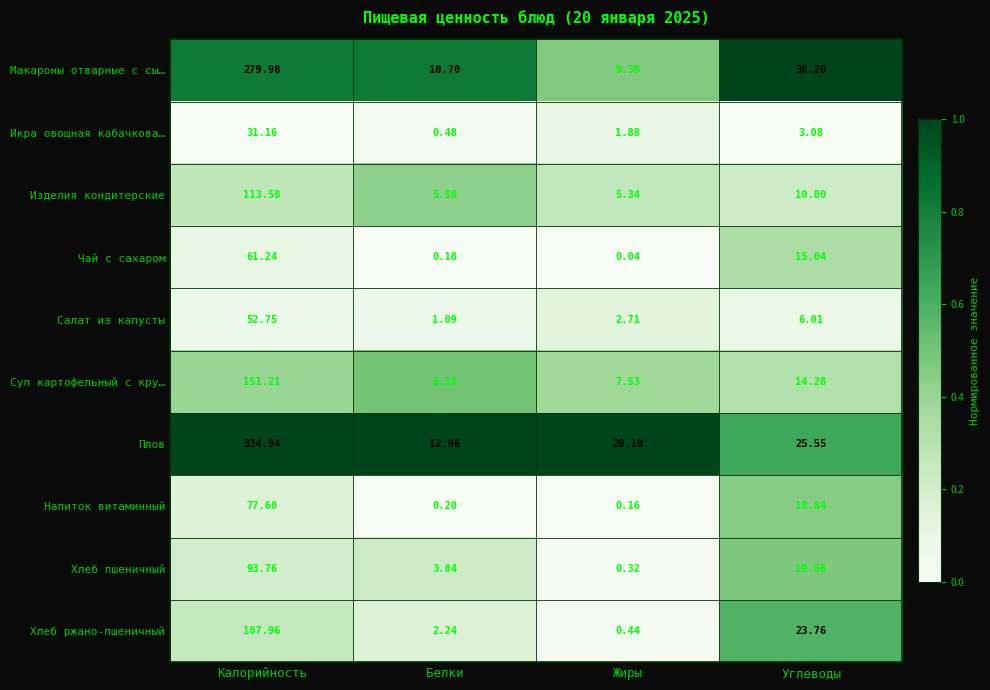

What is the maximum value shown in the chart?

334.9